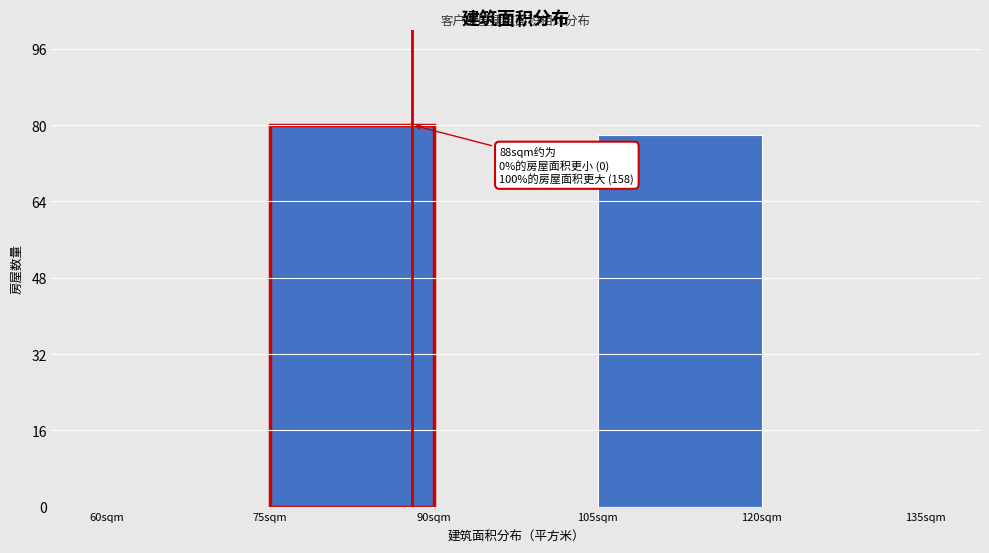

Over which range of the x-axis is the bar tallest?

75 to 90